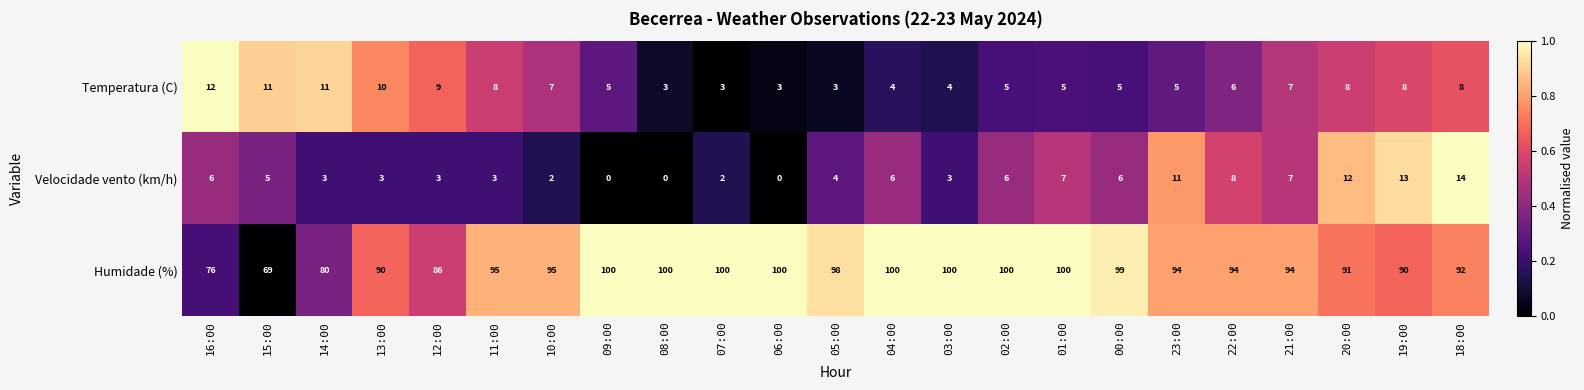

What is the difference between the maximum and minimum values in the Temperatura (C) series?

9